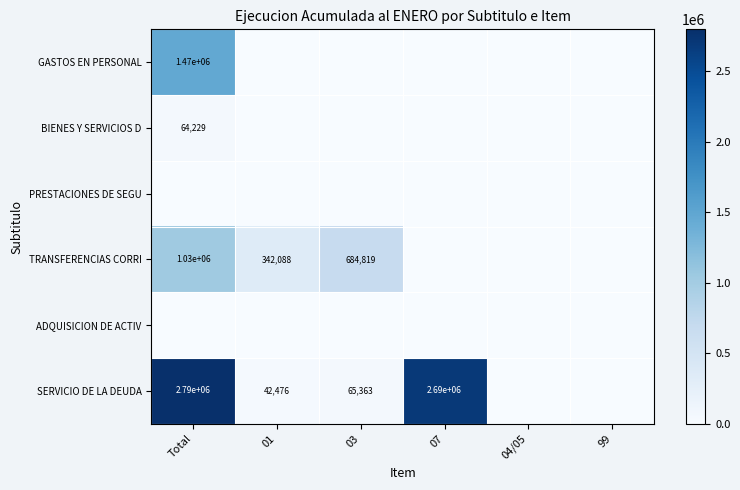

The SERVICIO DE LA DEUDA series shows 42032 at 03. True or false?

False